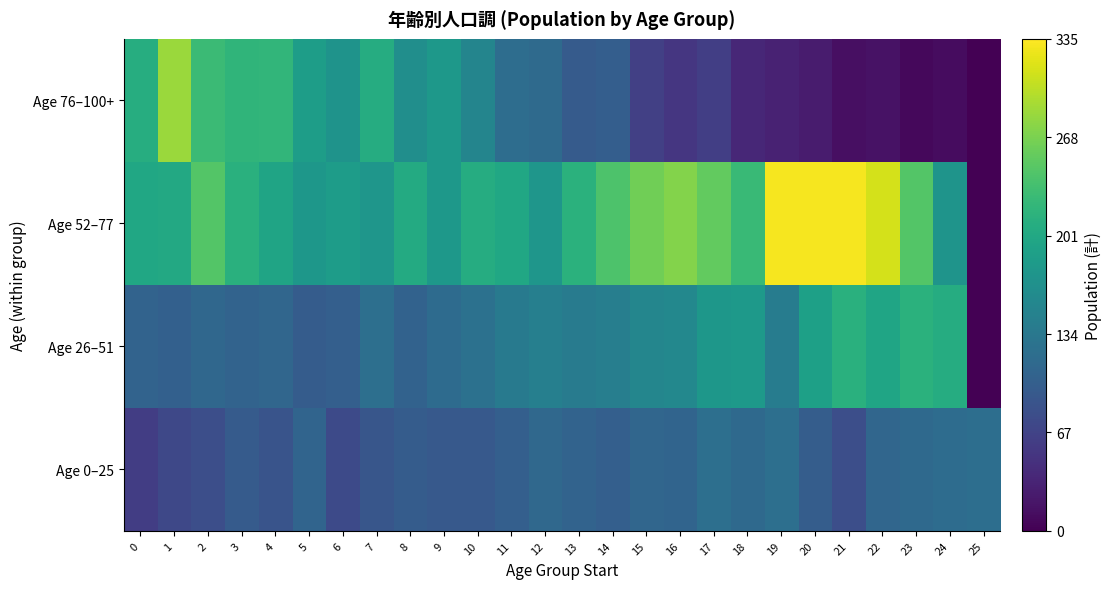

What is the greatest value displayed?

331